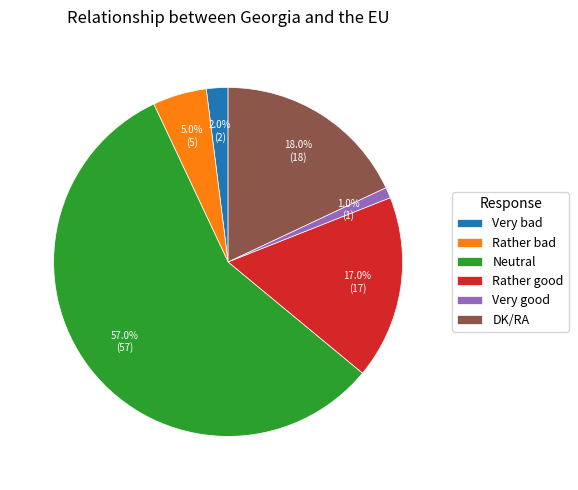

True or false: Very good accounts for 1% of the total.

True